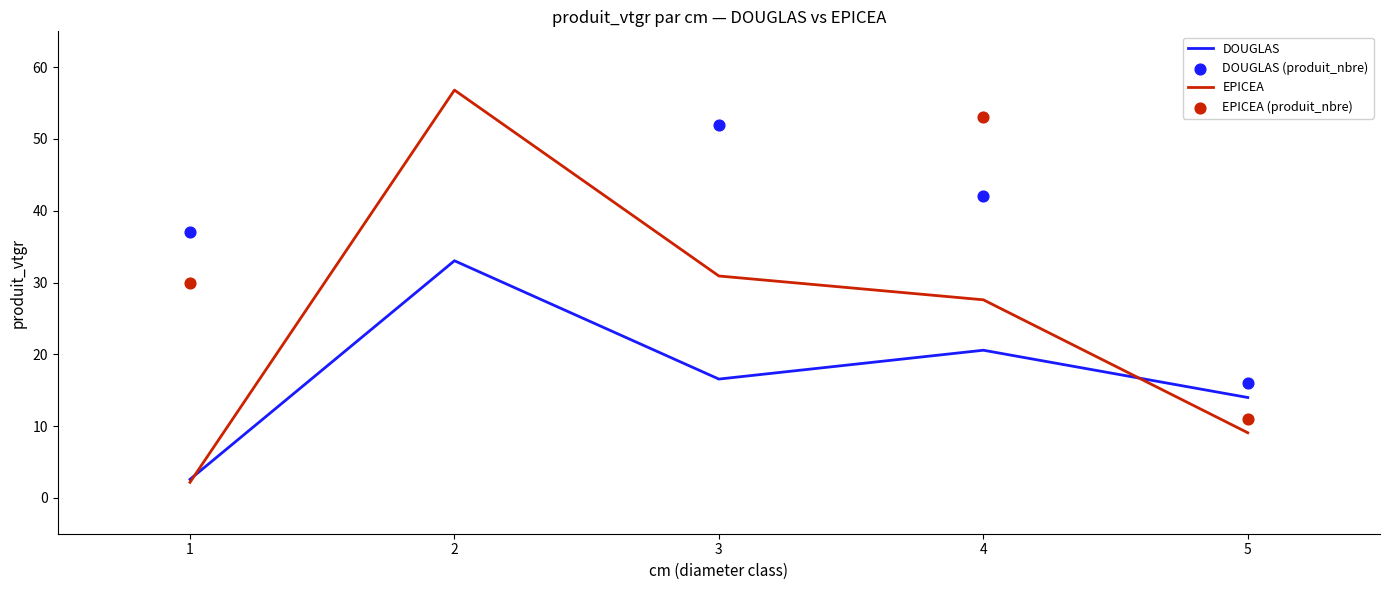

Which series reaches the maximum Y coordinate?

EPICEA (produit_nbre)